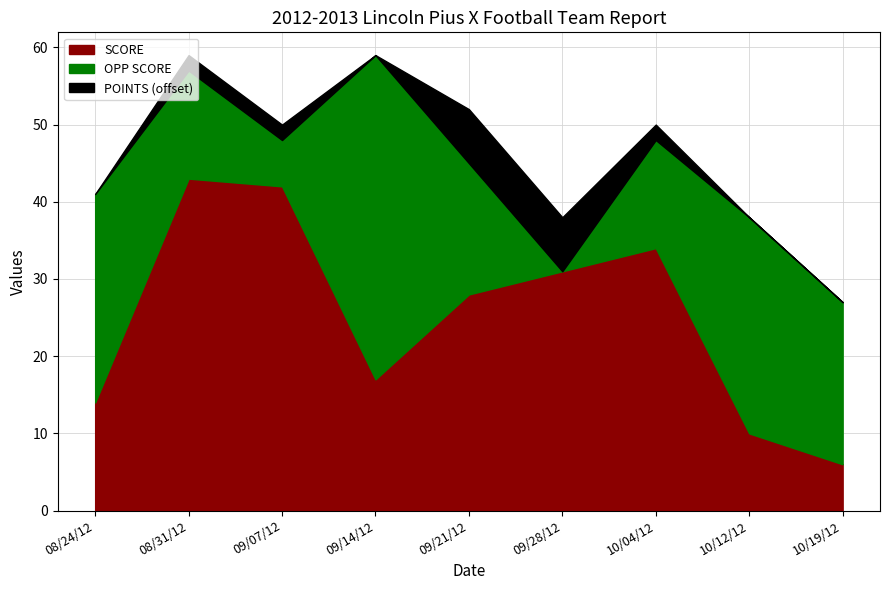

True or false: SCORE has a value of 6 at 10/19/12.

True